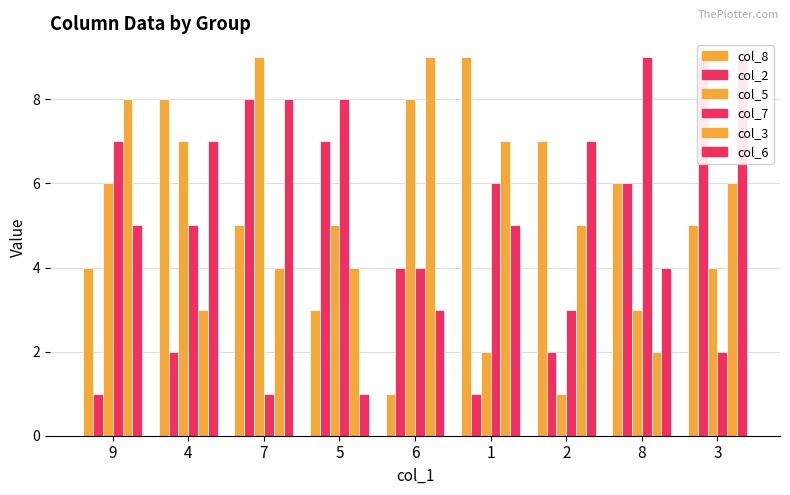

List the labels in order of col_2 value, smallest first.

9, 1, 4, 2, 6, 8, 5, 7, 3